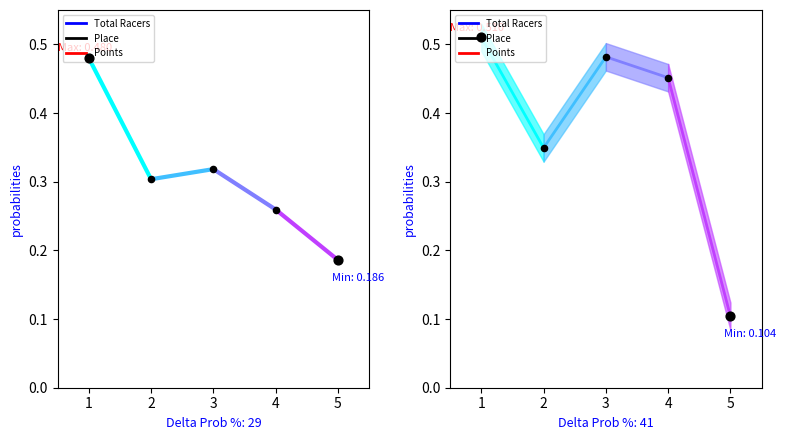

Which series has the largest total across all categories?

Points